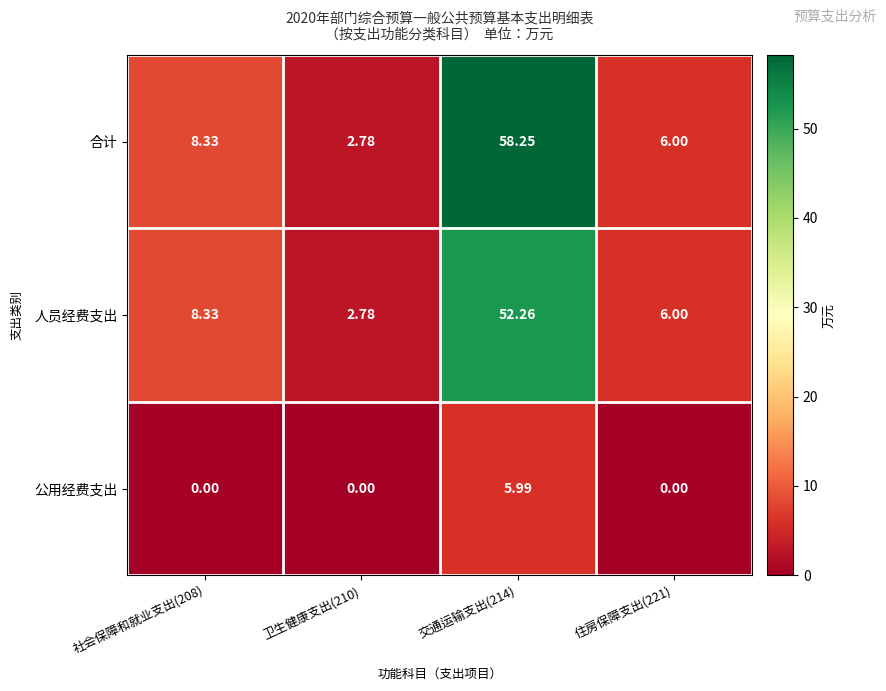

Rank the series by their maximum value, from highest to lowest.

合计, 人员经费支出, 公用经费支出